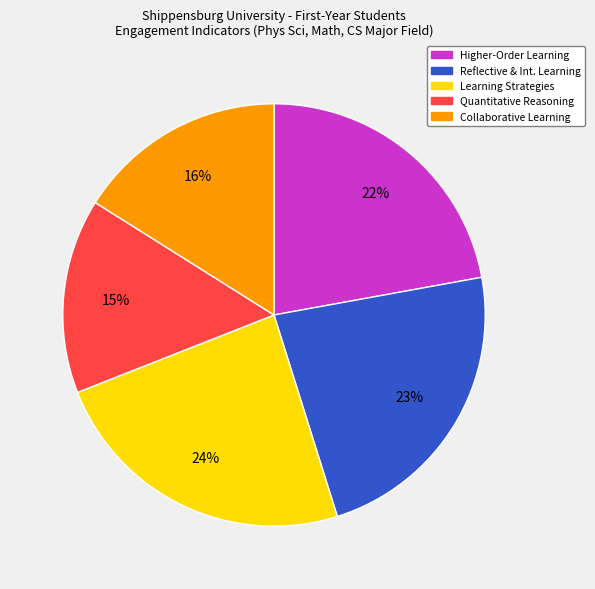

Does any single category account for the majority?

No